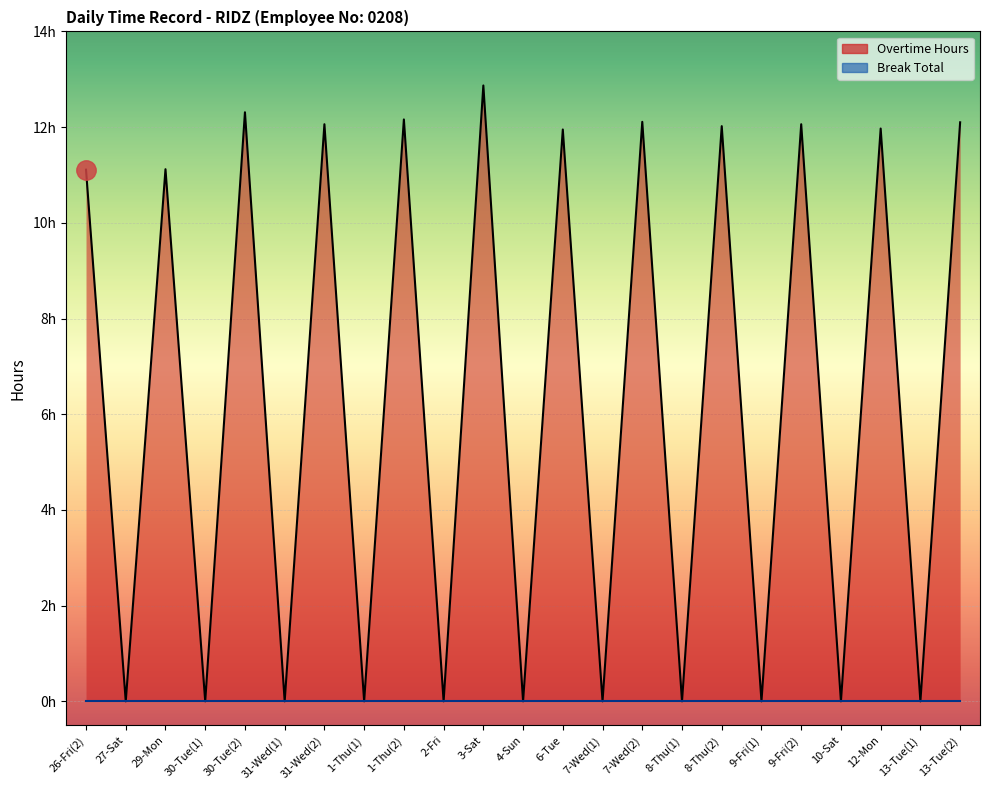

What is the maximum value shown in the chart?

12.9